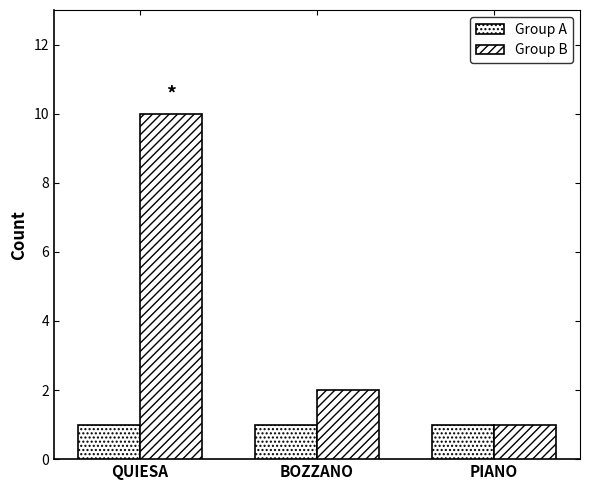

Which category has the highest value across all series?

QUIESA